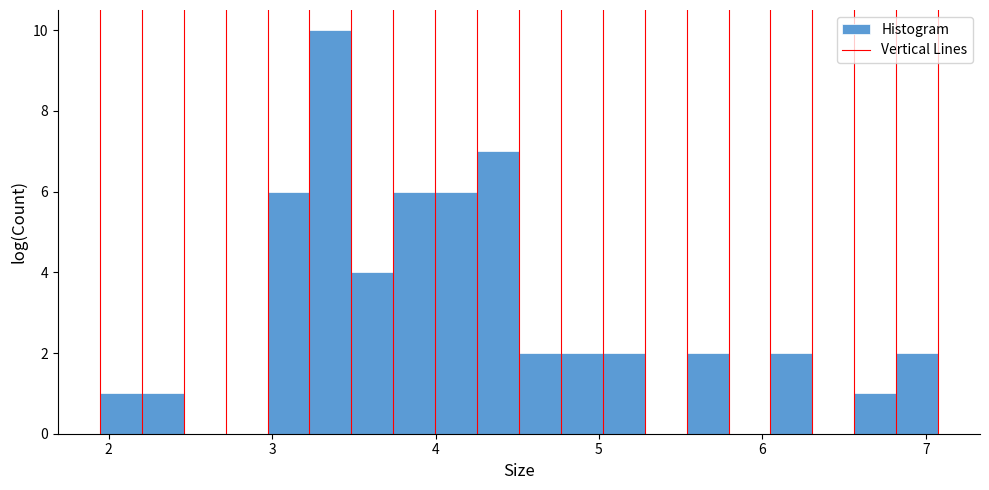

Around what value on the x-axis is the tallest bar? Give the approximate position of its centre, as read against the axis.

3.4